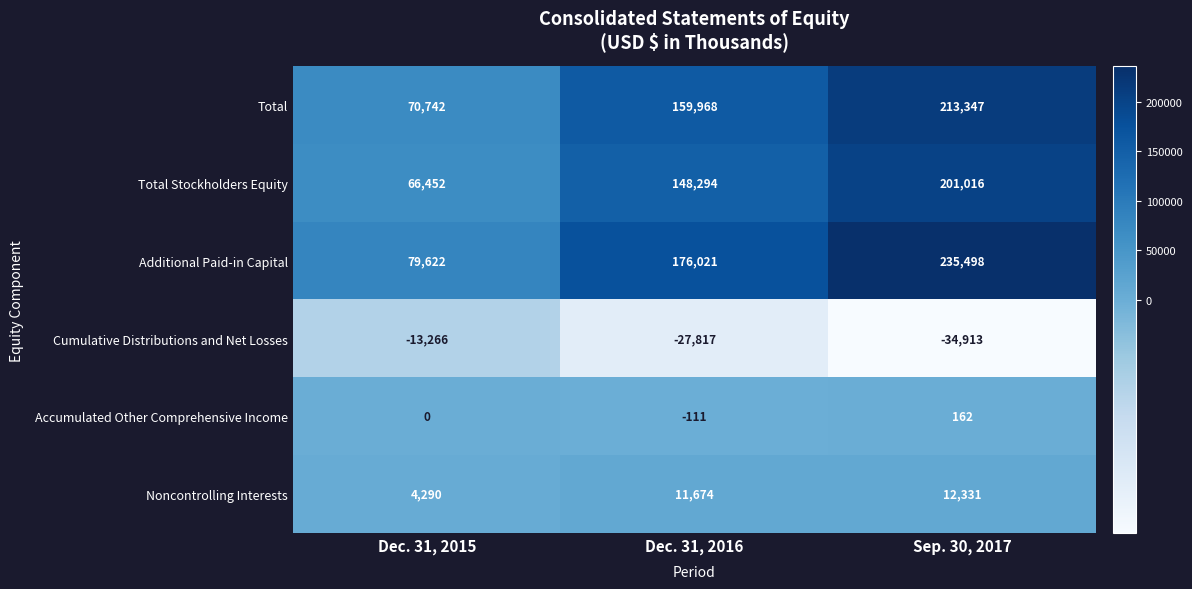

What is the sum of the Noncontrolling Interests values at Dec. 31, 2015 and Sep. 30, 2017?

16621